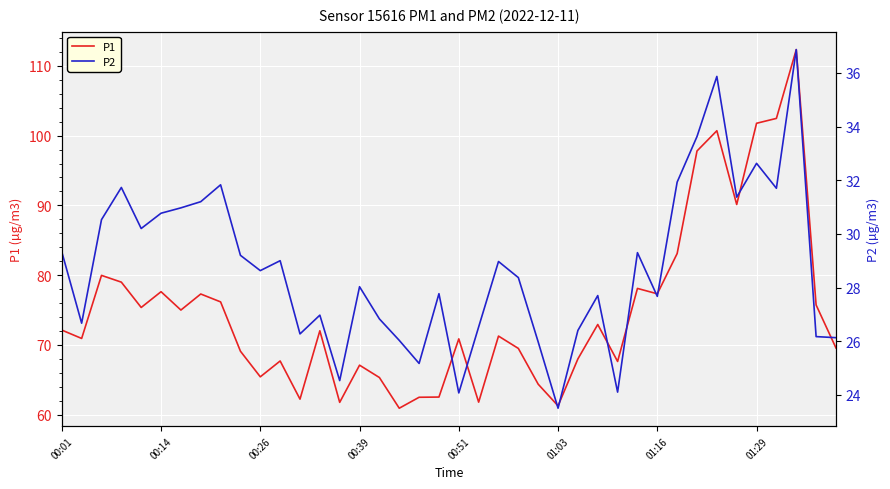

Rank the series by their maximum value, from highest to lowest.

P1, P2